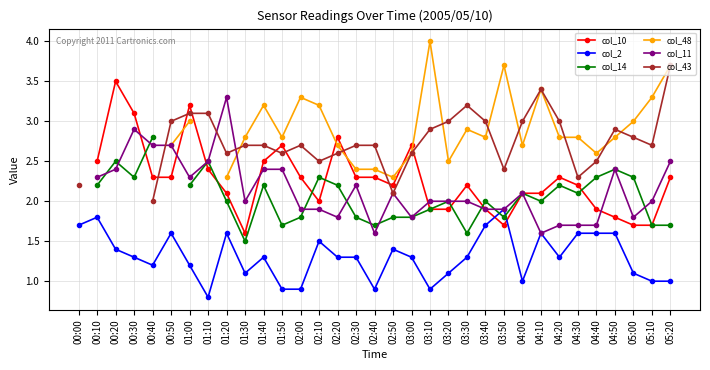

What is the maximum value for col_2?

1.9